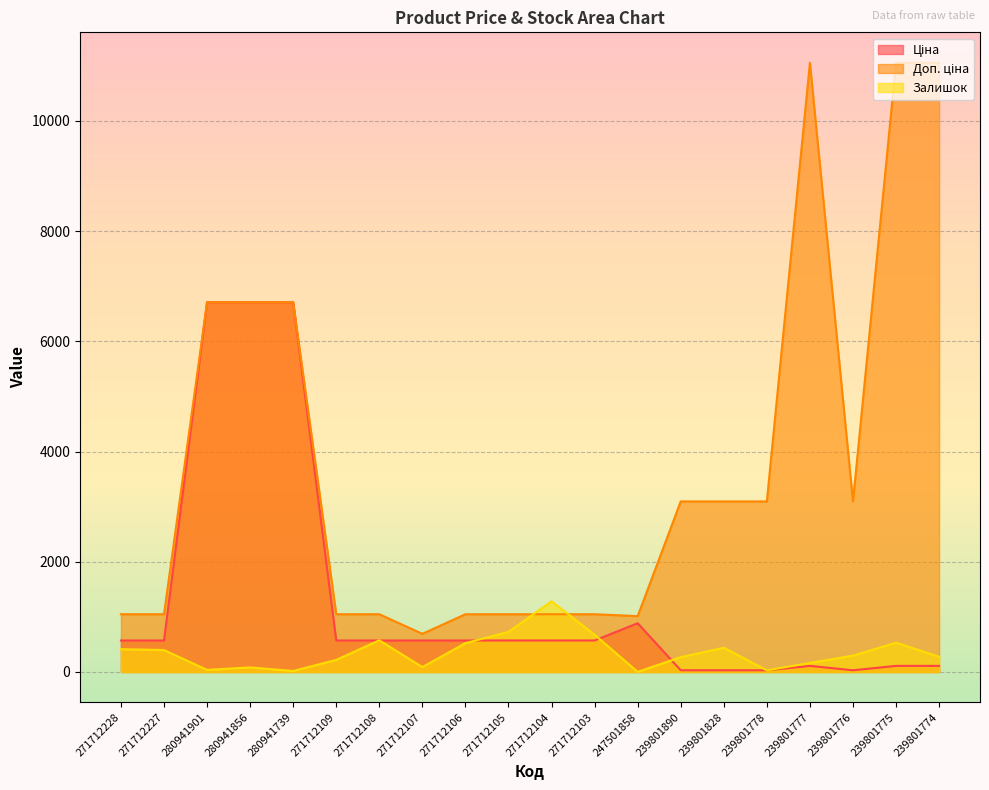

Rank the series at 271712107 from lowest to highest value.

Залишок, Ціна, Доп. ціна